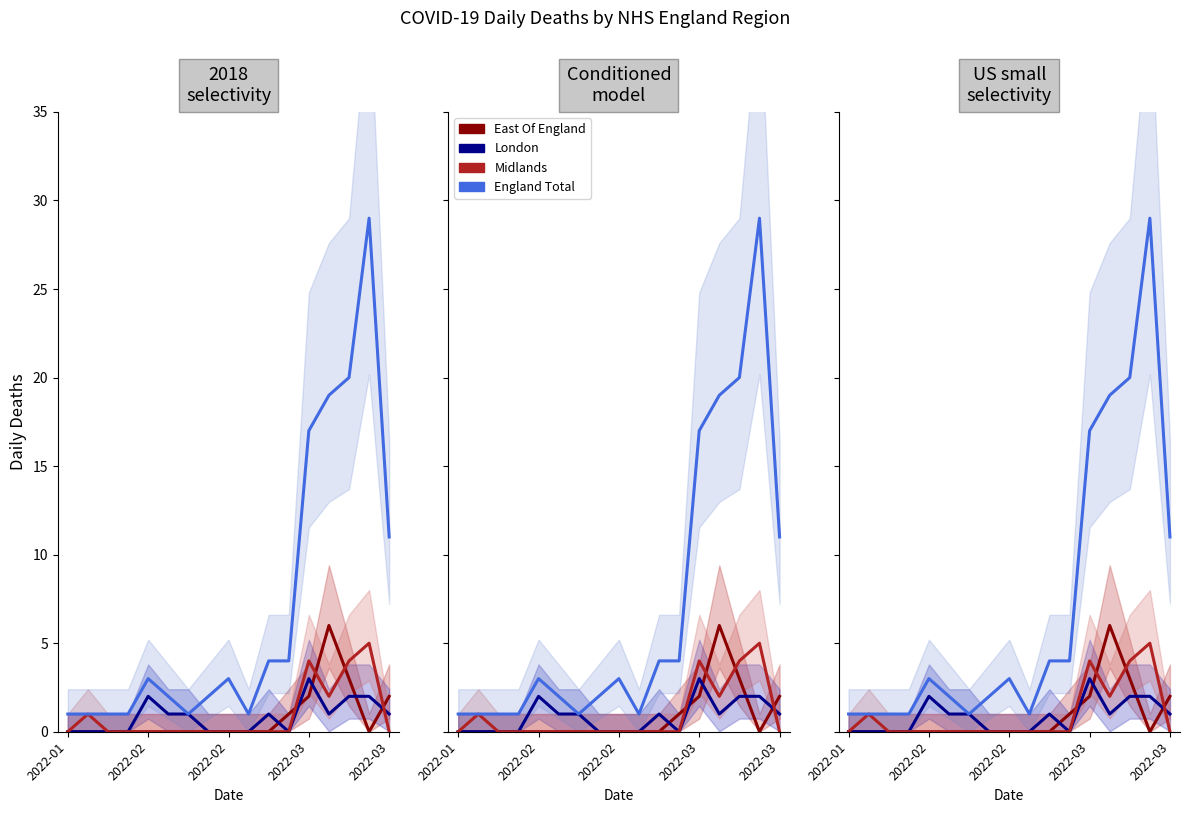

What is the sum of all Midlands values?

16